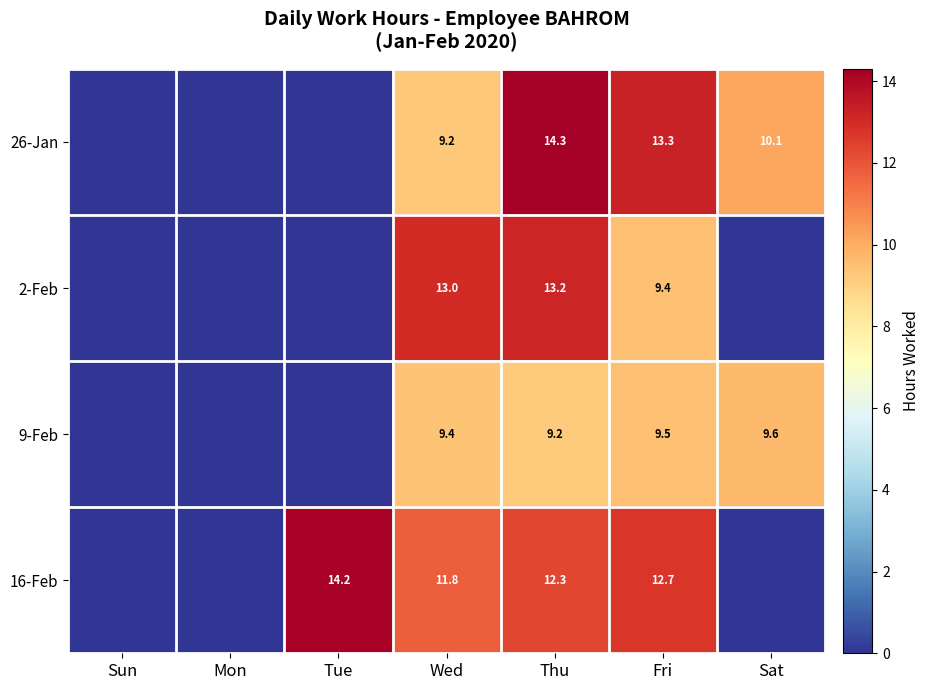

True or false: 26-Jan has a value of 13.9 at Sat.

False